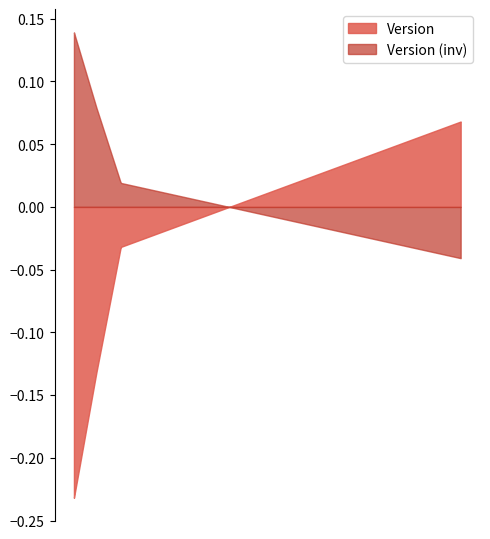

Count the values in the range 1 to 2.

4